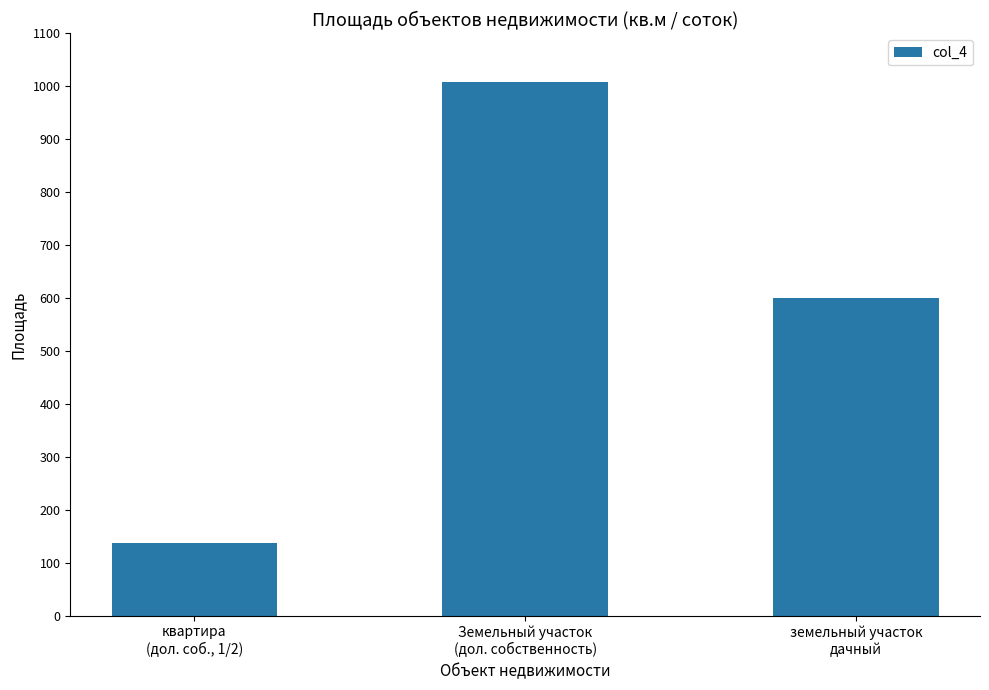

What is the ratio of the value at Земельный участок
(дол. собственность) to the value at земельный участок
дачный?

1.7